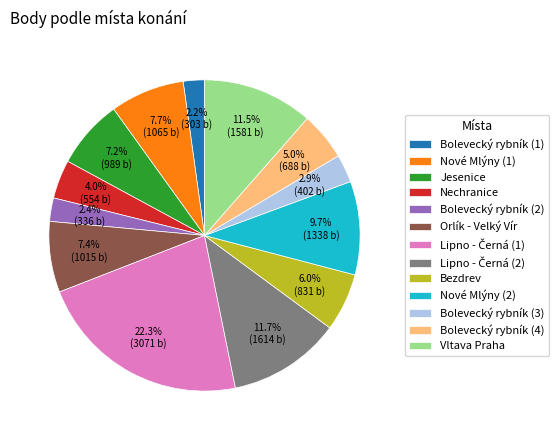

To the nearest percent, what portion does Bezdrev represent?

6%